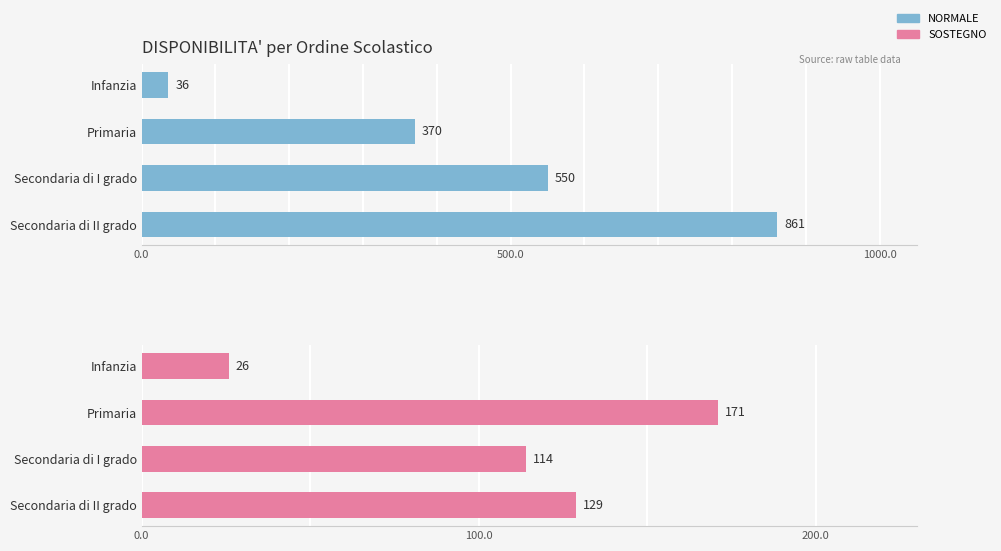

What is the smallest value displayed?

26